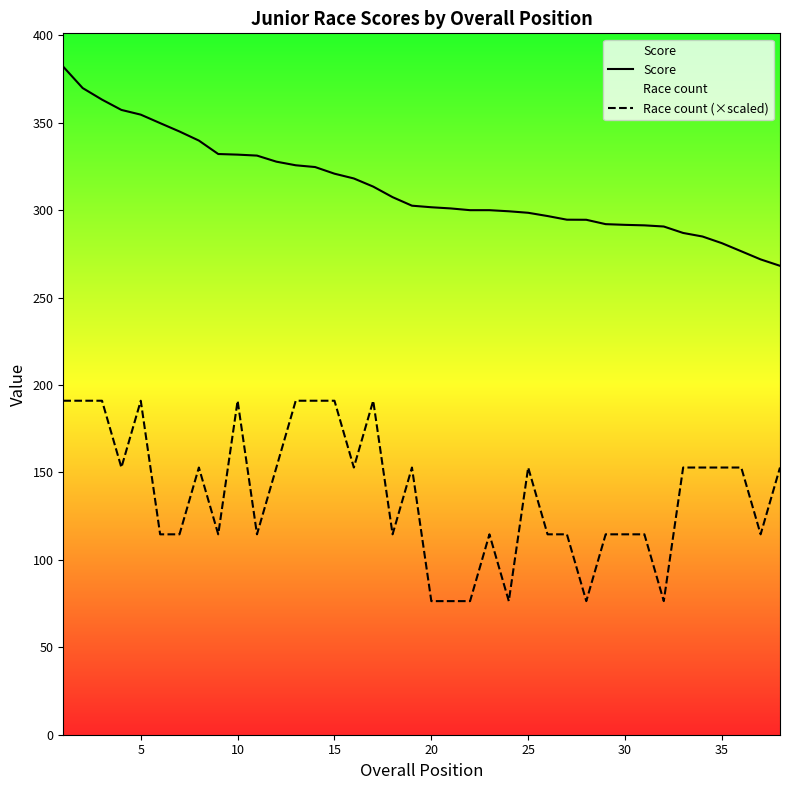

How many distinct data groups are displayed?

2